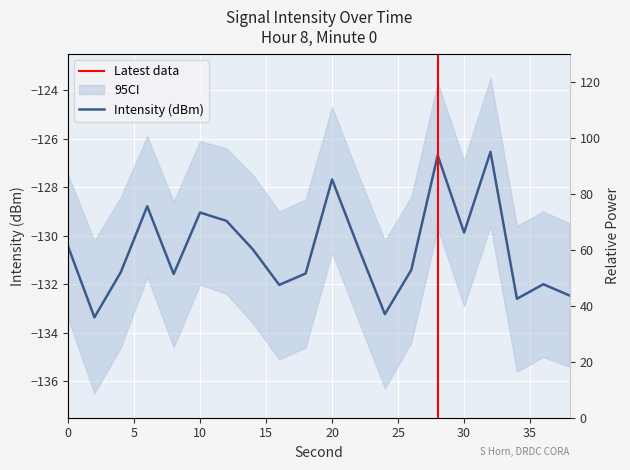

What is the value of the 12th point from the left?

-130.5